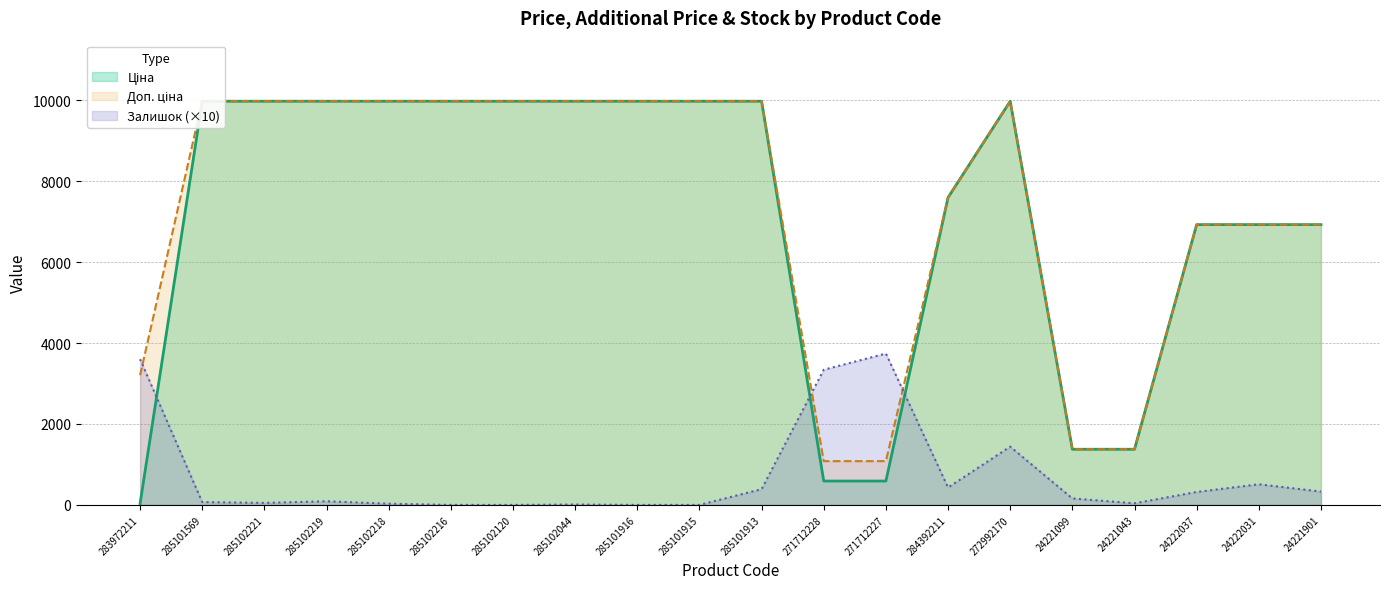

How many lines are shown in the chart?

3